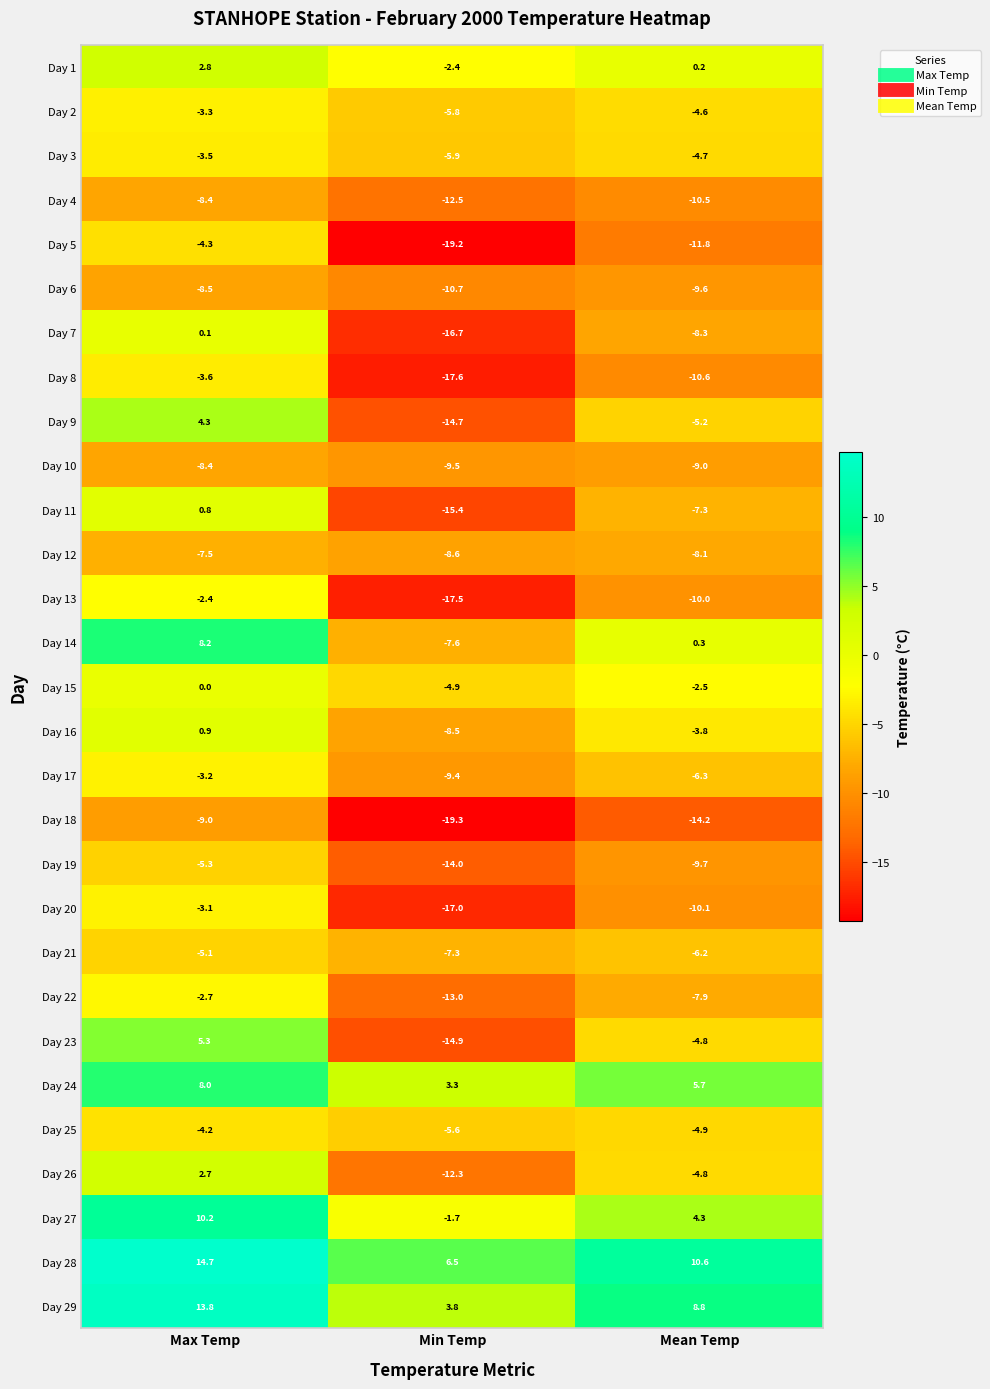

Rank the series at Min Temp from highest to lowest value.

Day 28, Day 29, Day 24, Day 27, Day 1, Day 15, Day 25, Day 2, Day 3, Day 21, Day 14, Day 16, Day 12, Day 17, Day 10, Day 6, Day 26, Day 4, Day 22, Day 19, Day 9, Day 23, Day 11, Day 7, Day 20, Day 13, Day 8, Day 5, Day 18